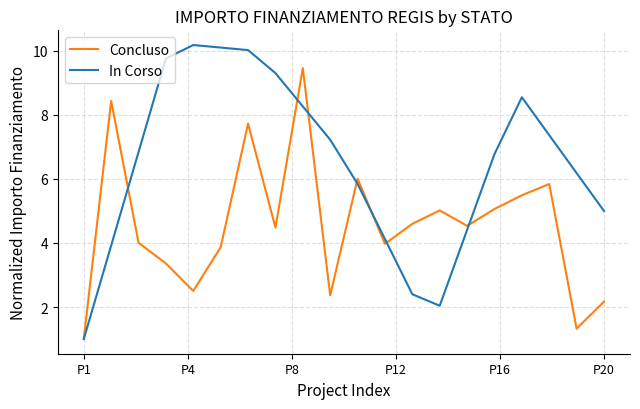

Rank the series by their maximum value, from lowest to highest.

Concluso, In Corso